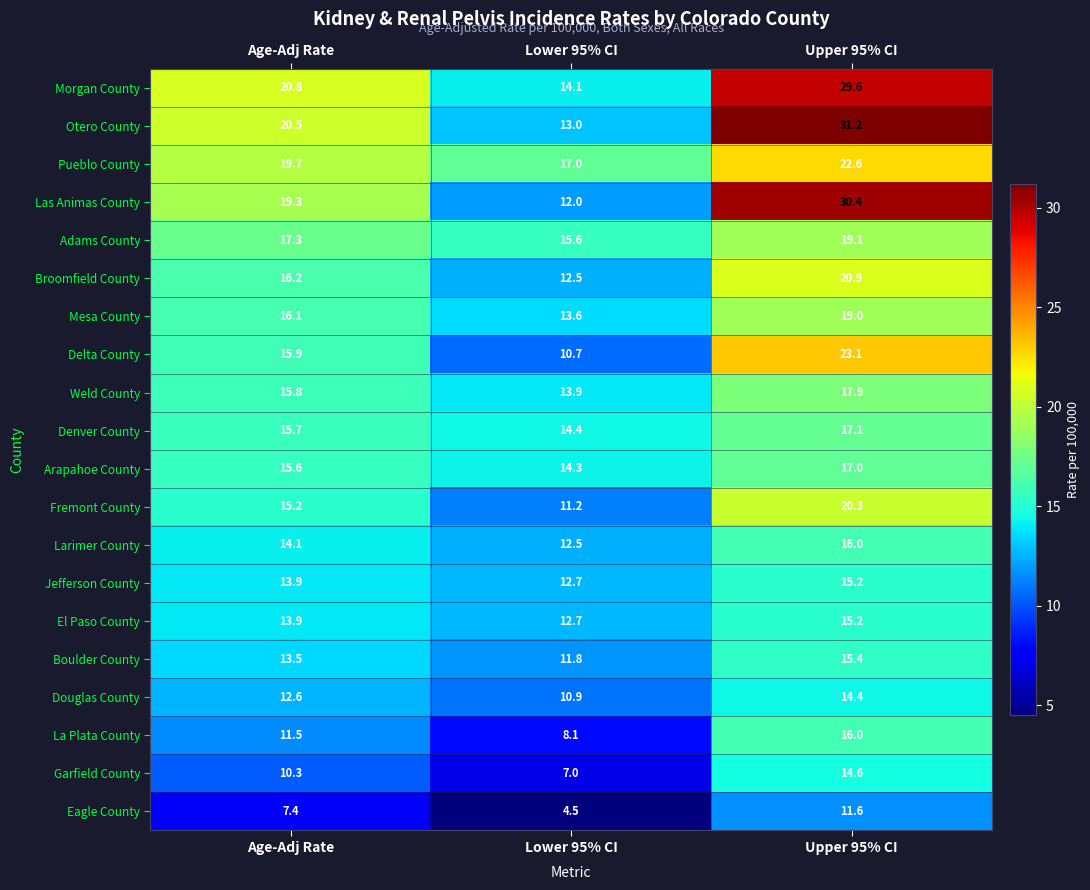

Which series changed the most between Age-Adj Rate and Upper 95% CI?

Las Animas County